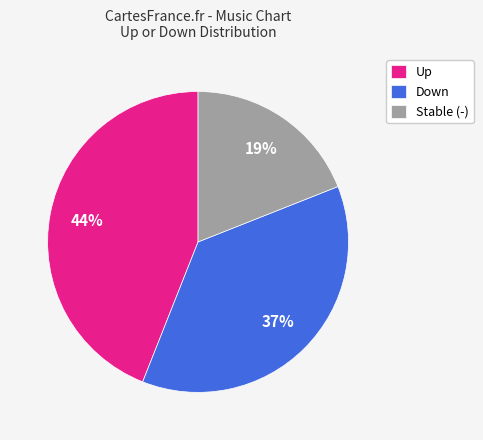

To the nearest percent, what portion does Stable (-) represent?

19%